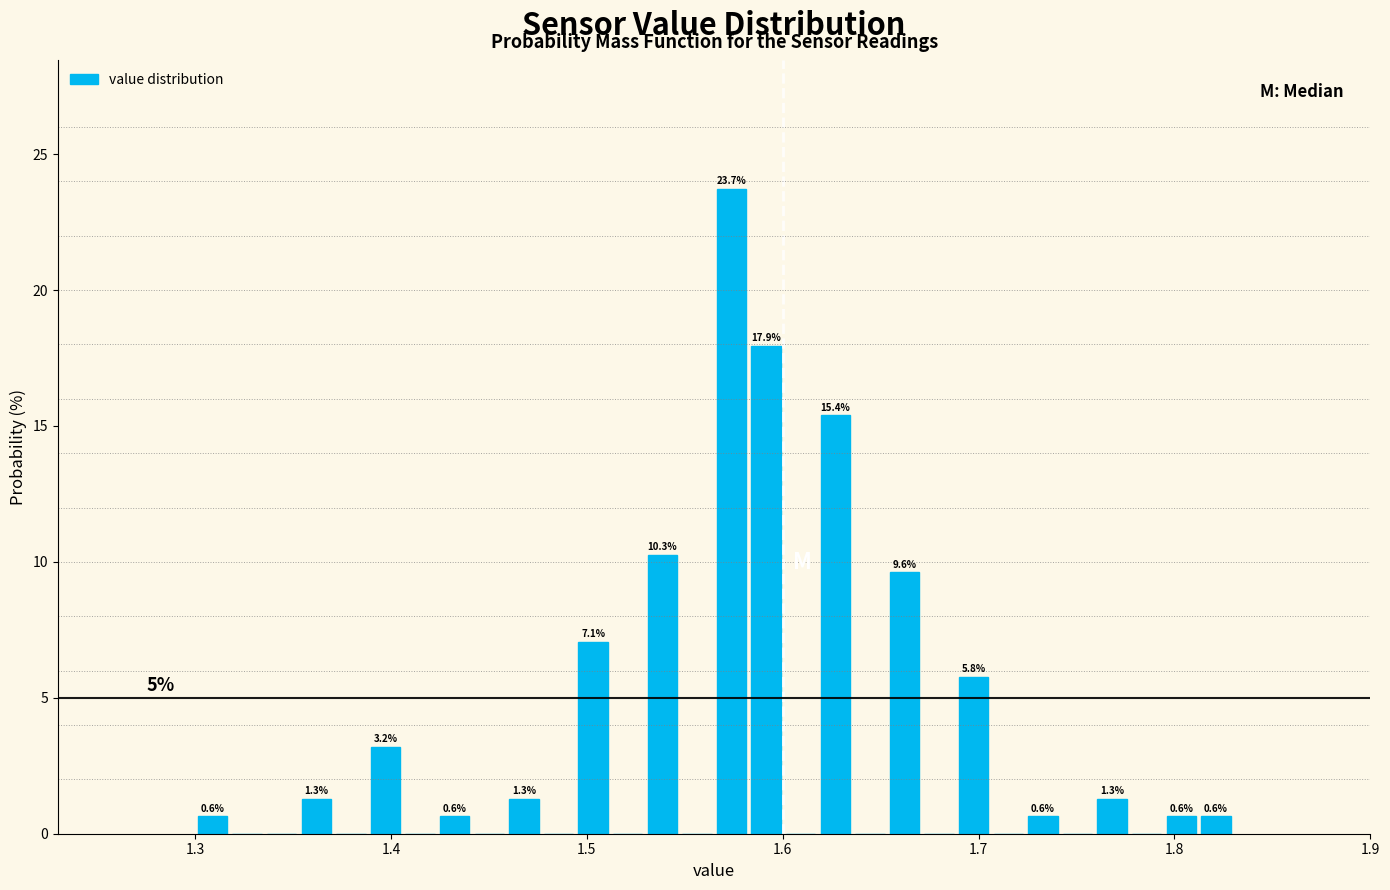

Around what value on the x-axis is the tallest bar? Give the approximate position of its centre, as read against the axis.

1.57